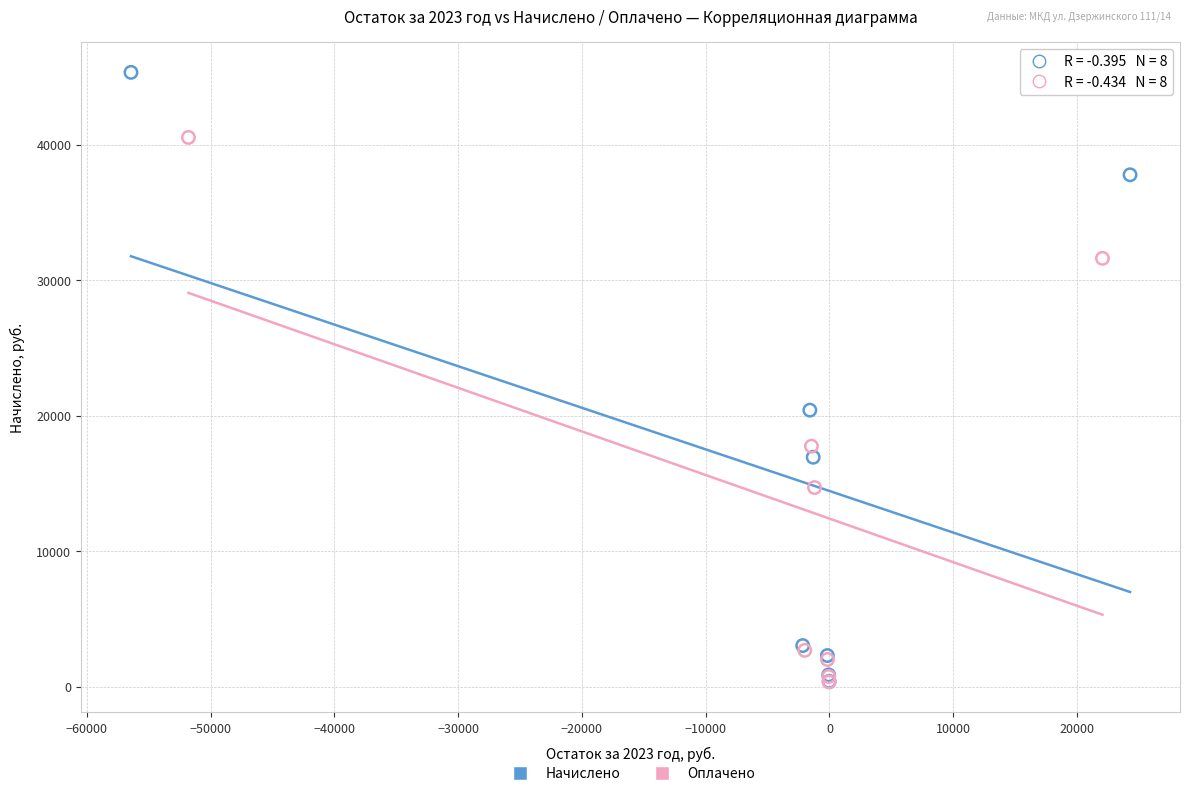

Which series contains the highest Y value?

Начислено